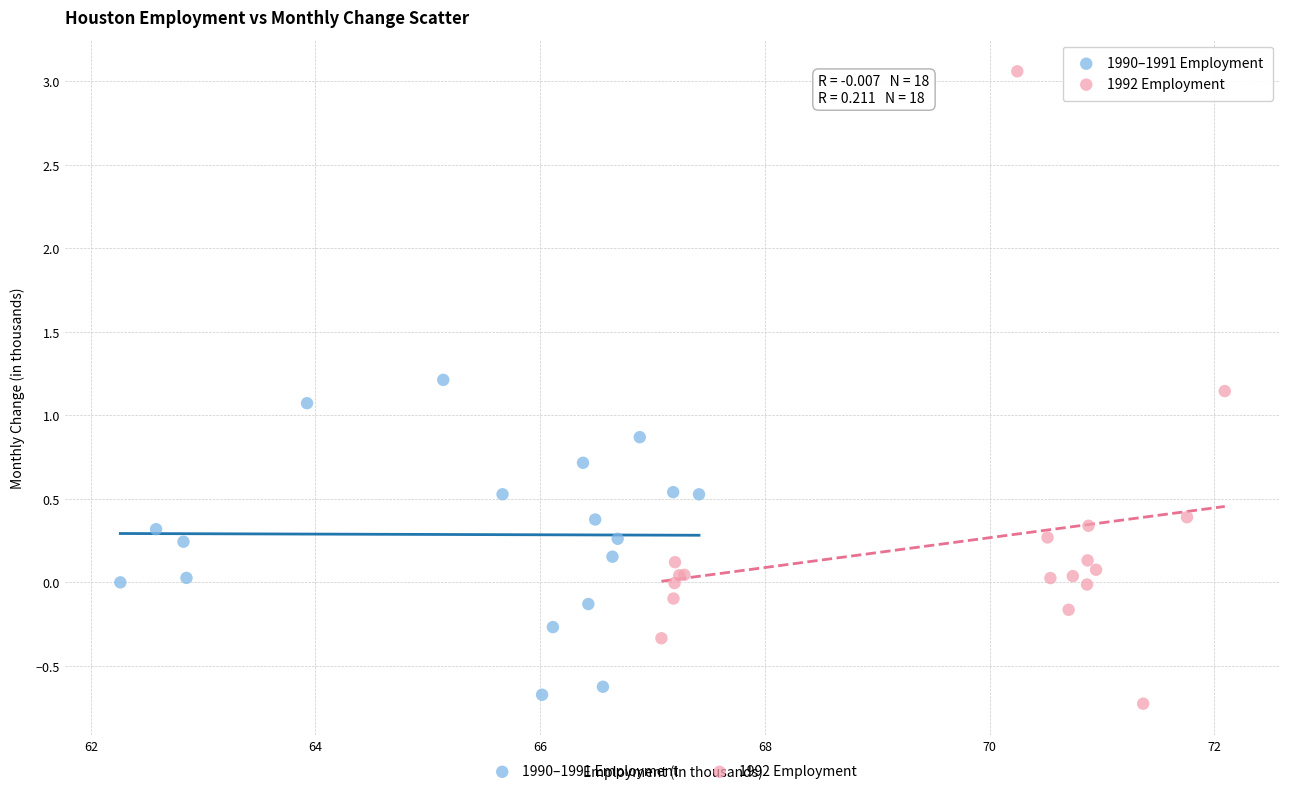

Which series contains the highest Y value?

1992 Employment